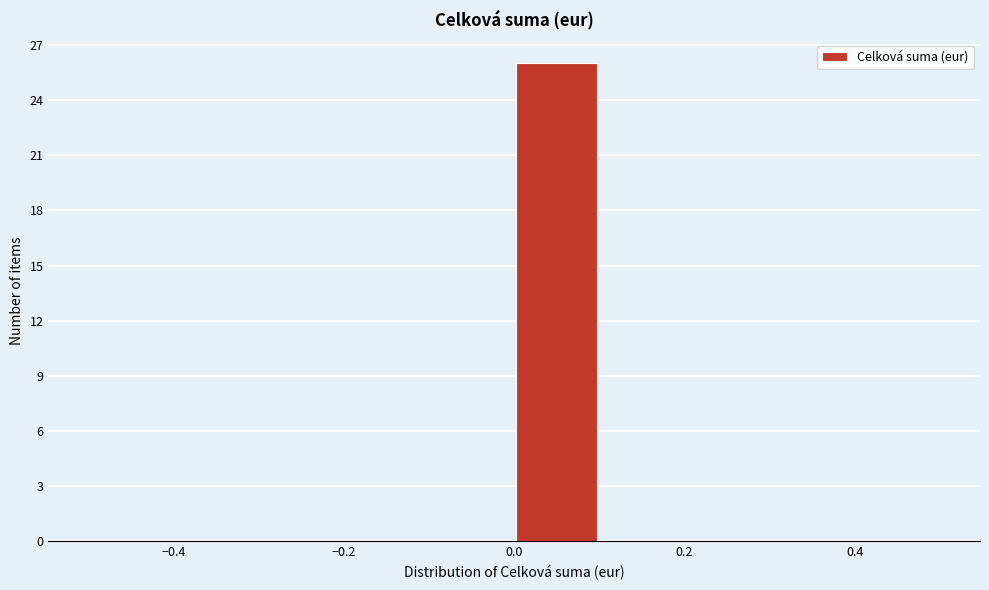

Which range on the x-axis has the tallest bar?

0.0 to 0.1